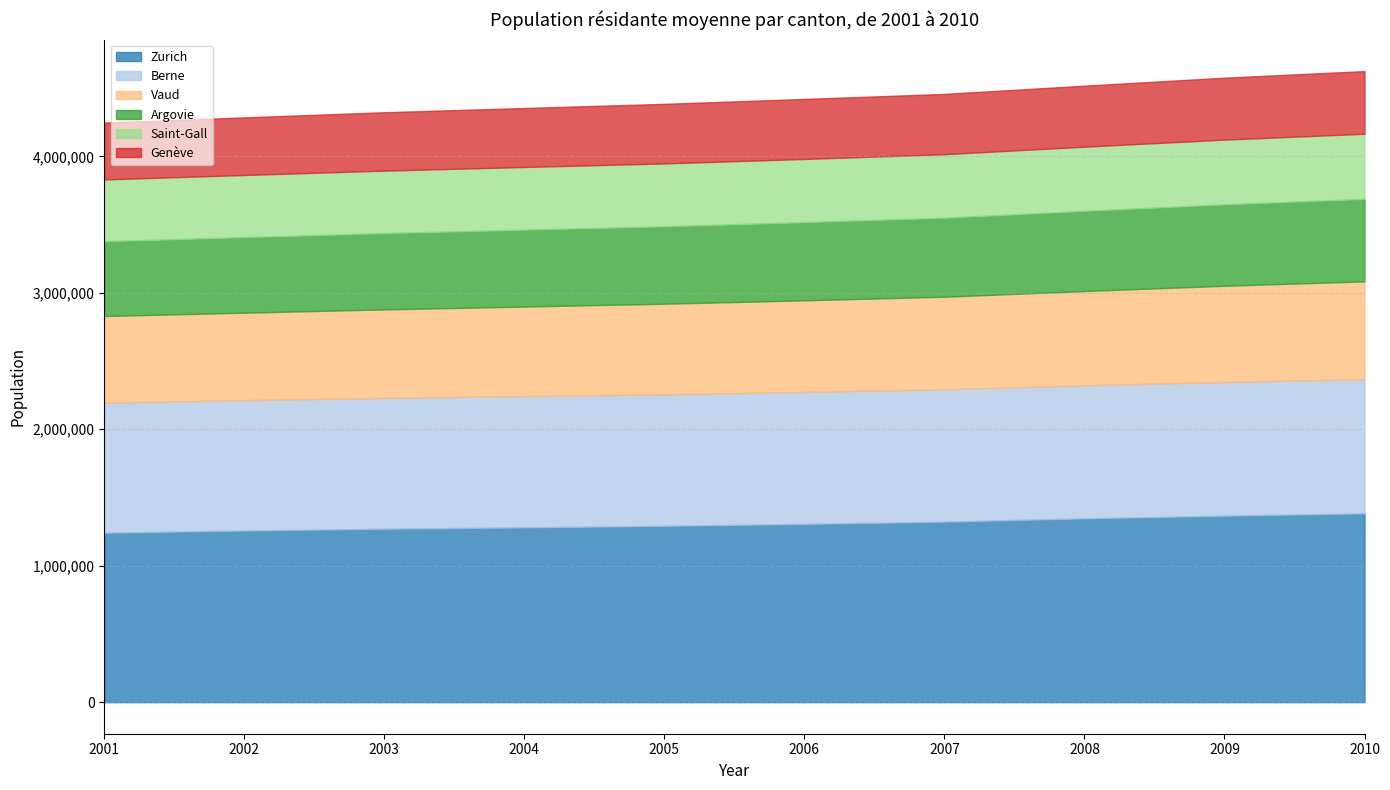

What is the difference between the maximum and minimum values in the Zurich series?

141641